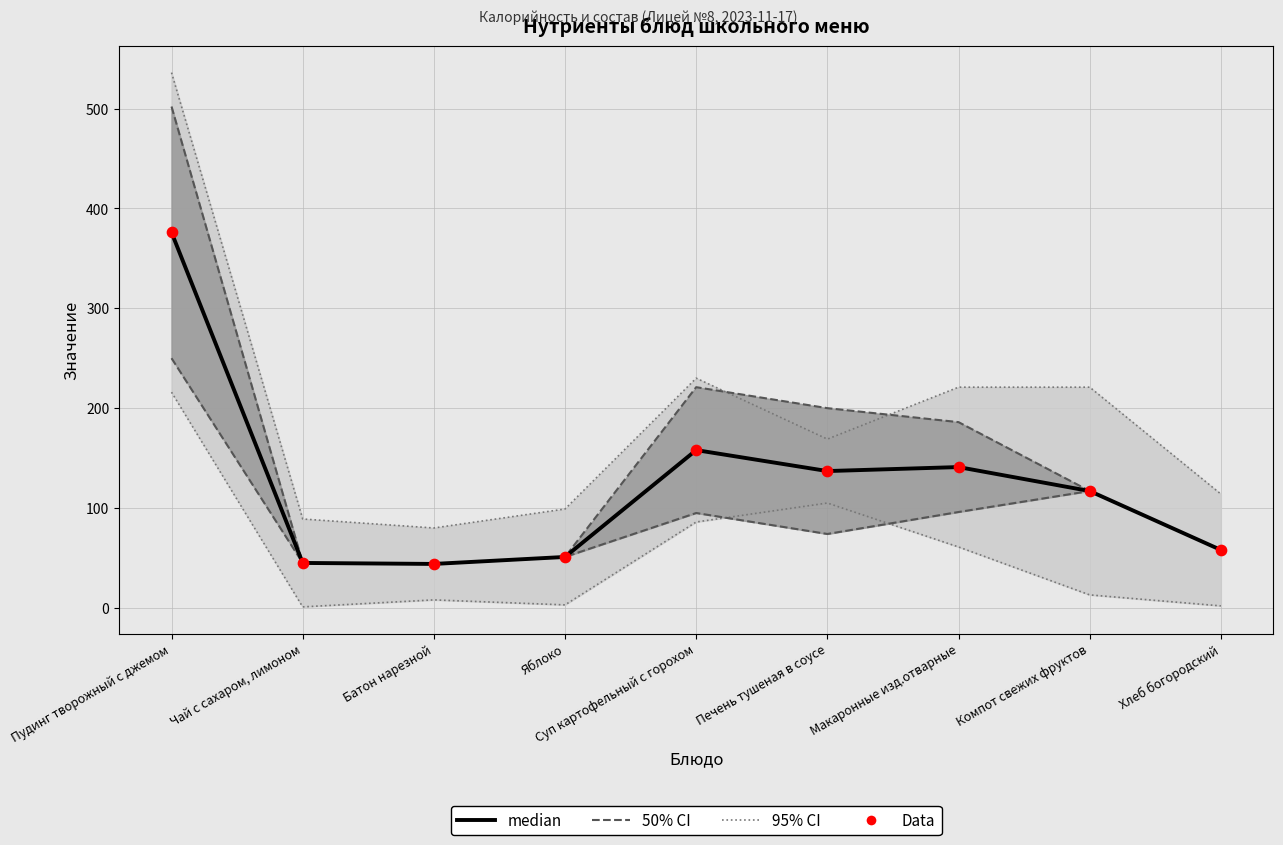

What is the total value across all series at Печень тушеная в соусе?

274